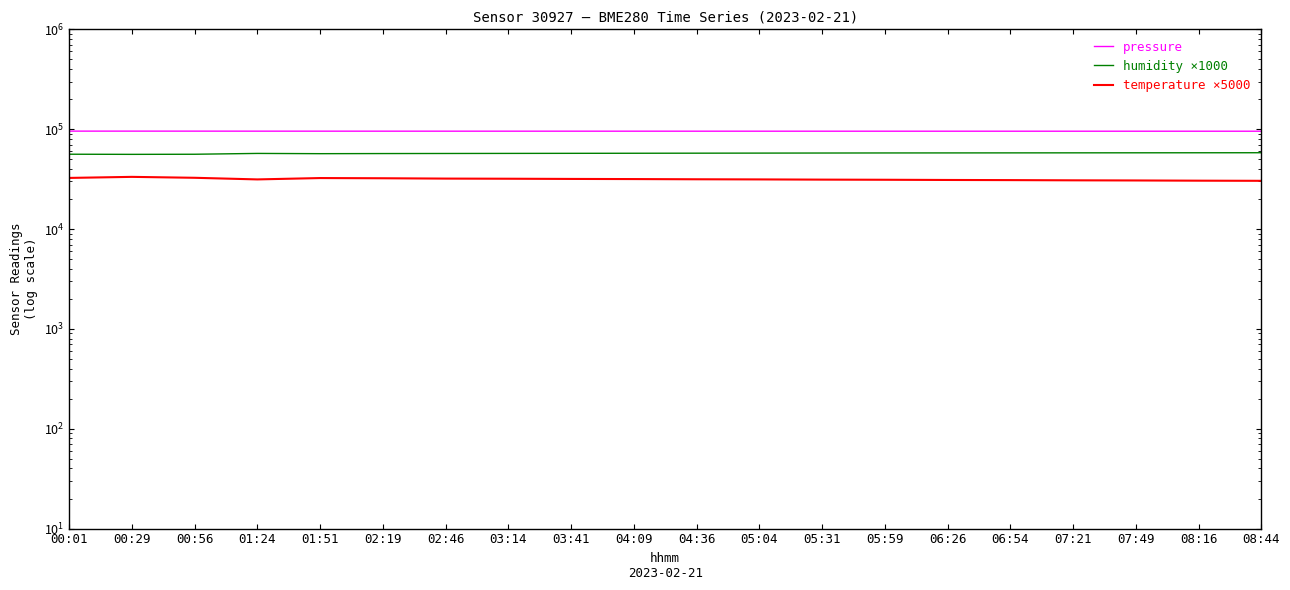

Is this an area chart (filled region under the line)?

No